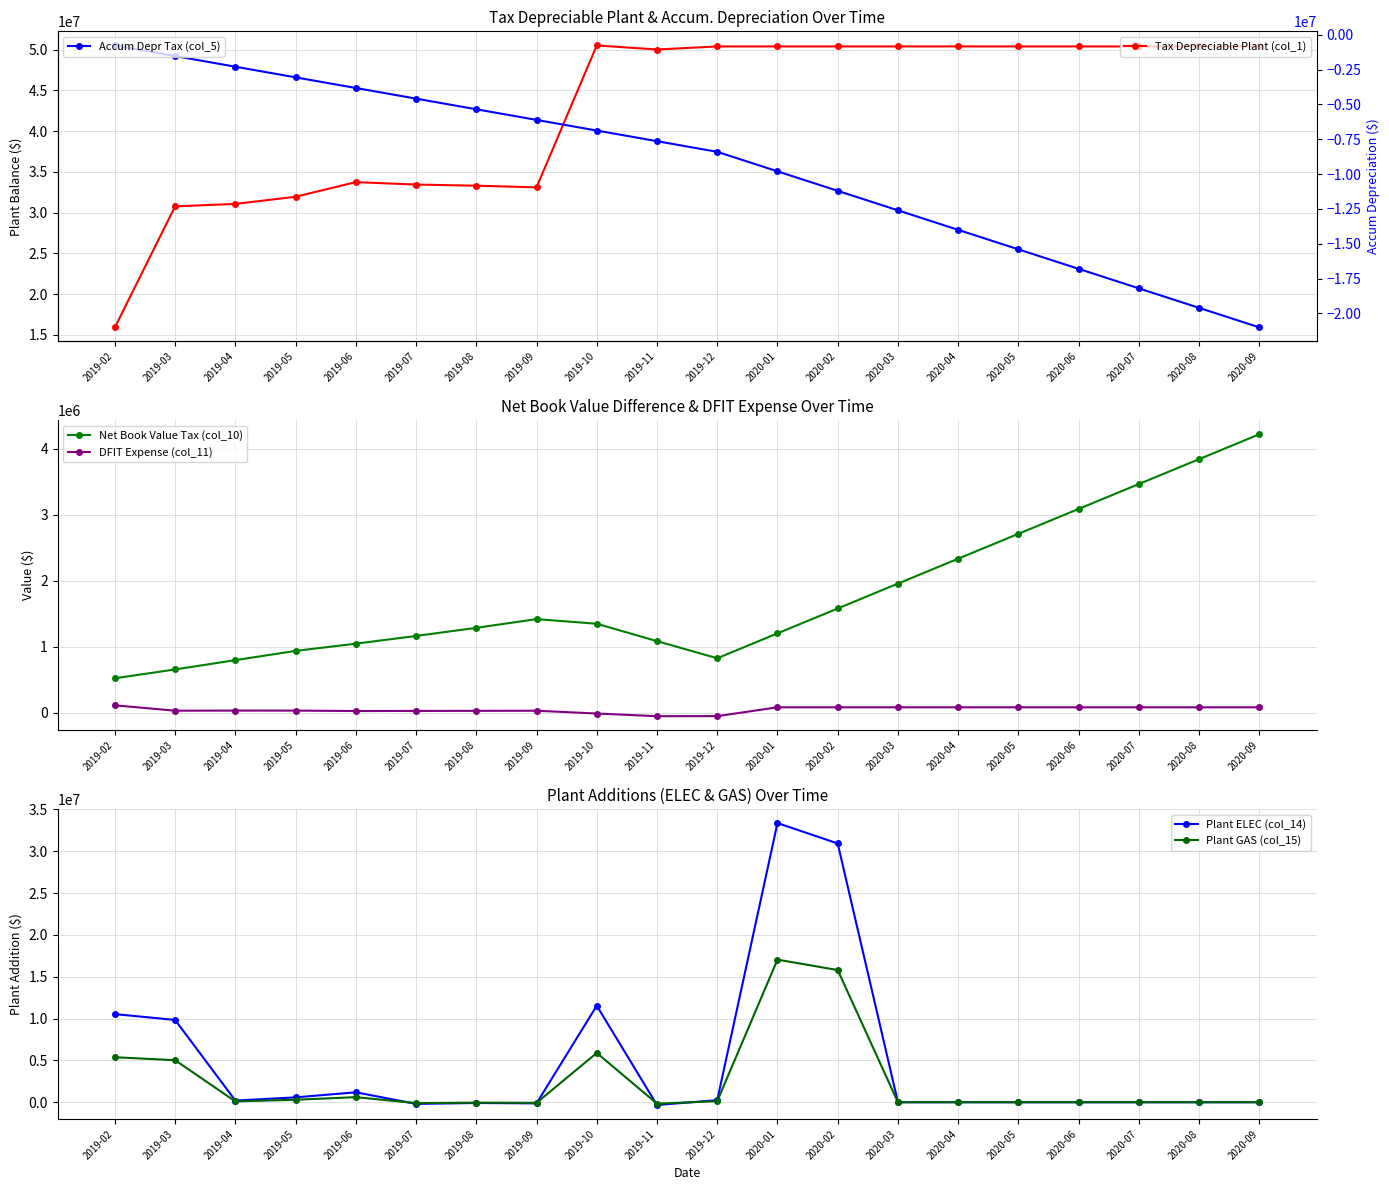

True or false: Plant GAS (col_15) has more than 0 interior local peaks.

True